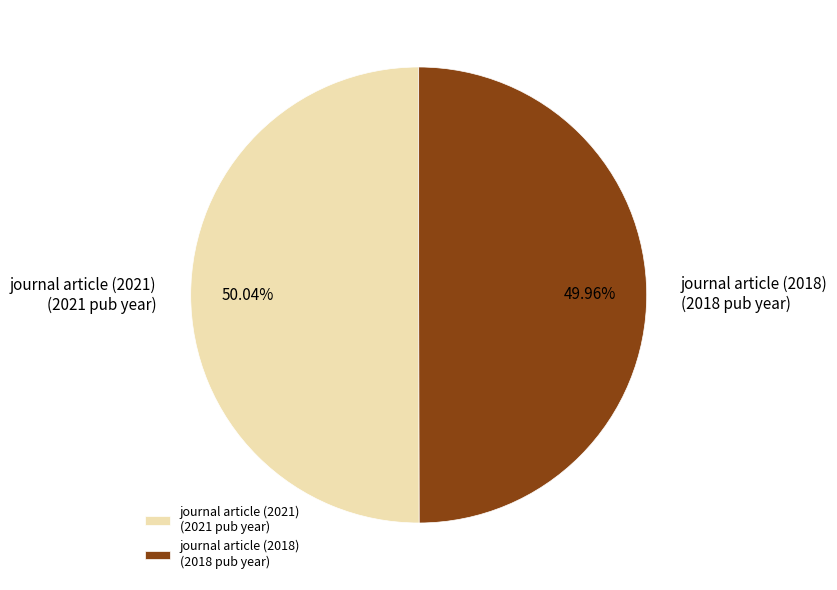

What is the ratio of the value at journal article (2021) (2021 pub year) to the value at journal article (2018) (2018 pub year)?

1.0